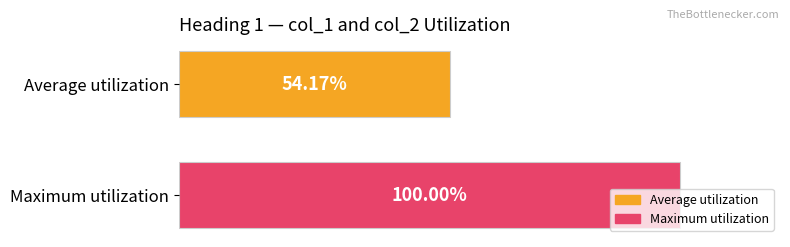

At which category does the chart reach its minimum across all series?

Average utilization